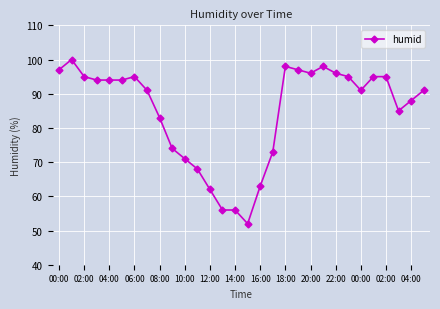

What is the greatest value displayed?

100